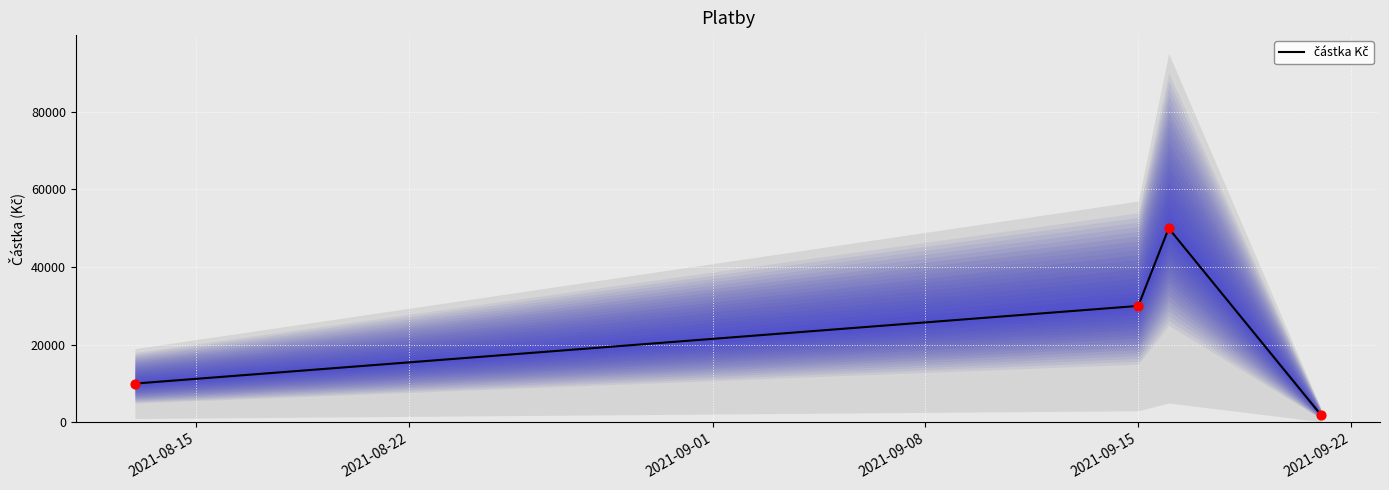

Which has a higher value, 2021-09-01 or 2021-08-22?

2021-09-01